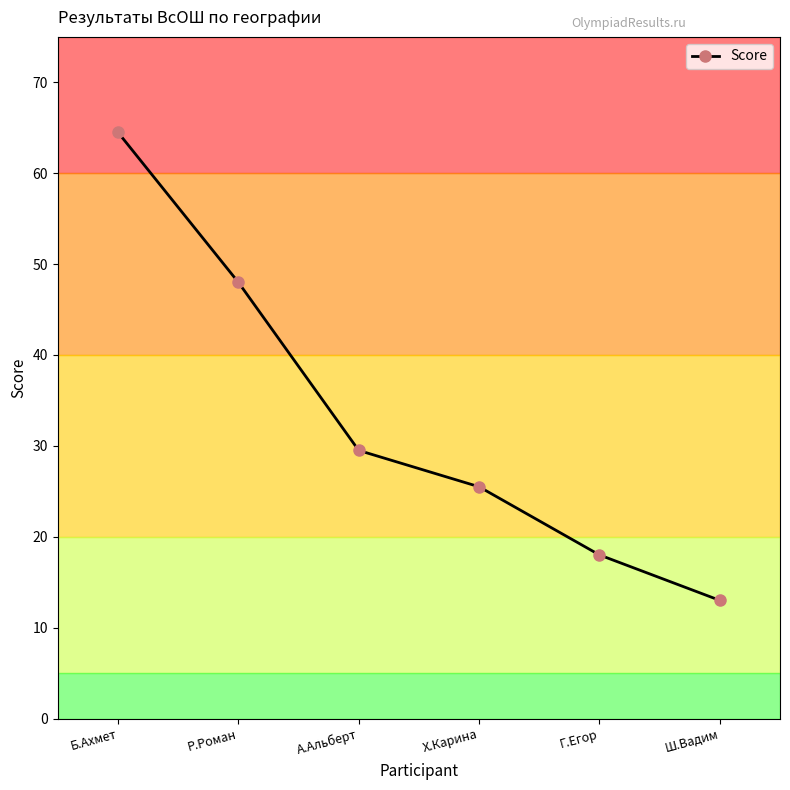

Between Х.Карина and Р.Роман, which is larger?

Р.Роман